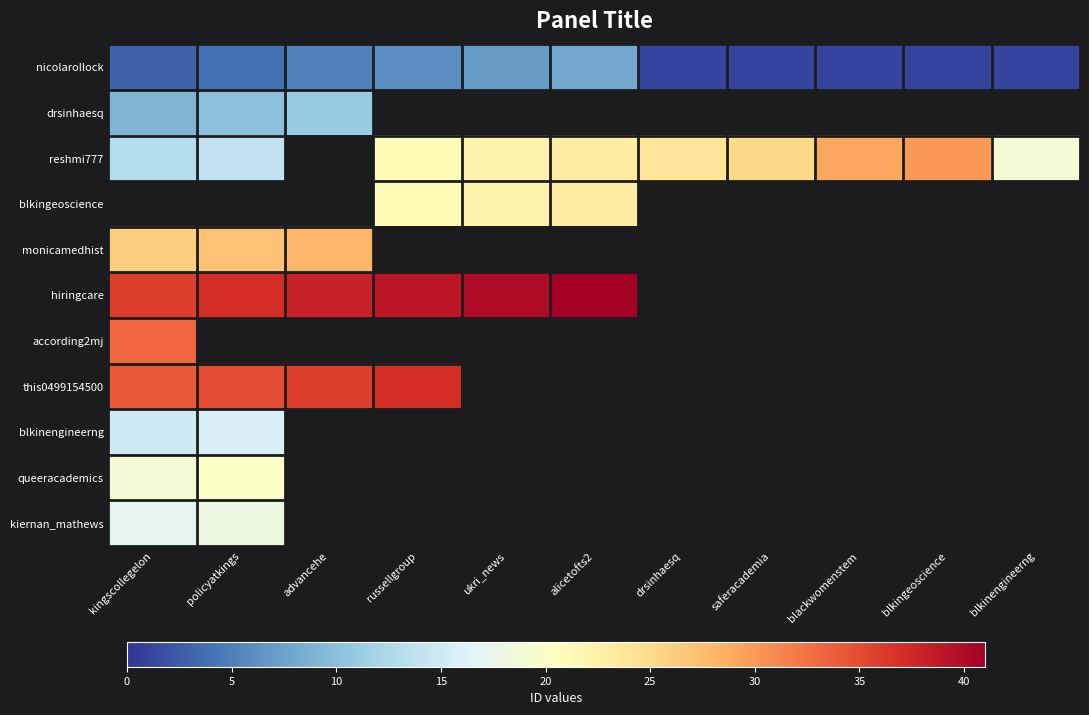

How many data points in nicolarollock are above 3?

5